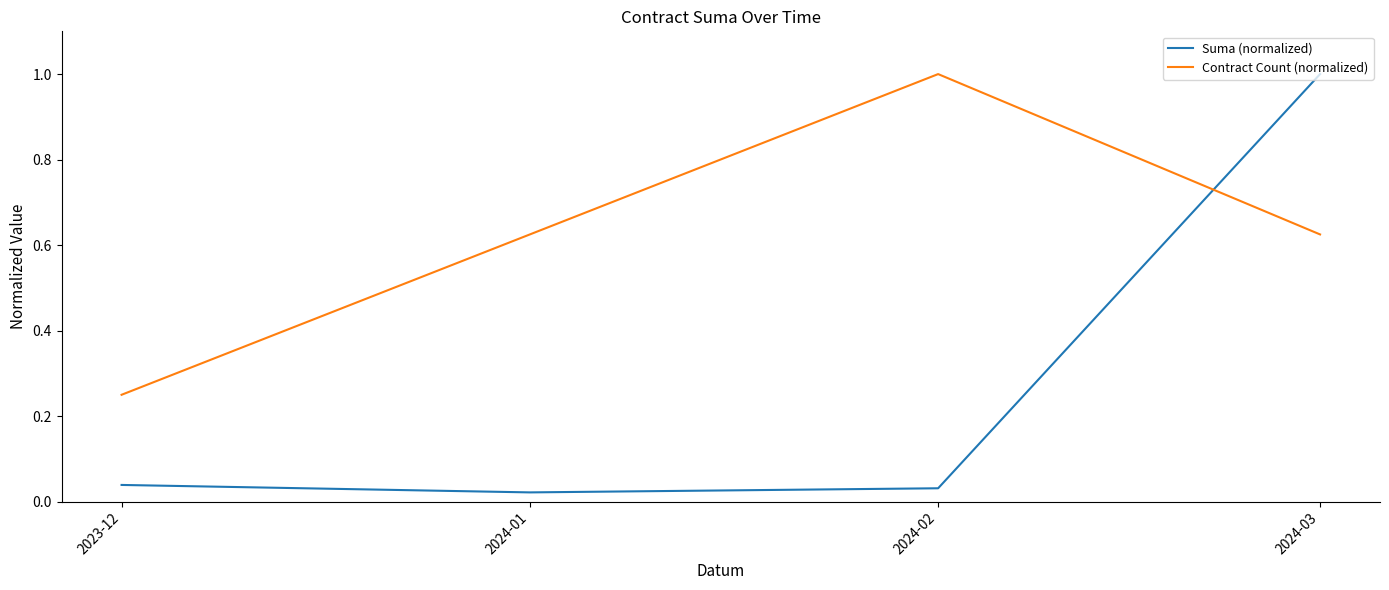

What is the maximum value for Suma (normalized)?

1.0